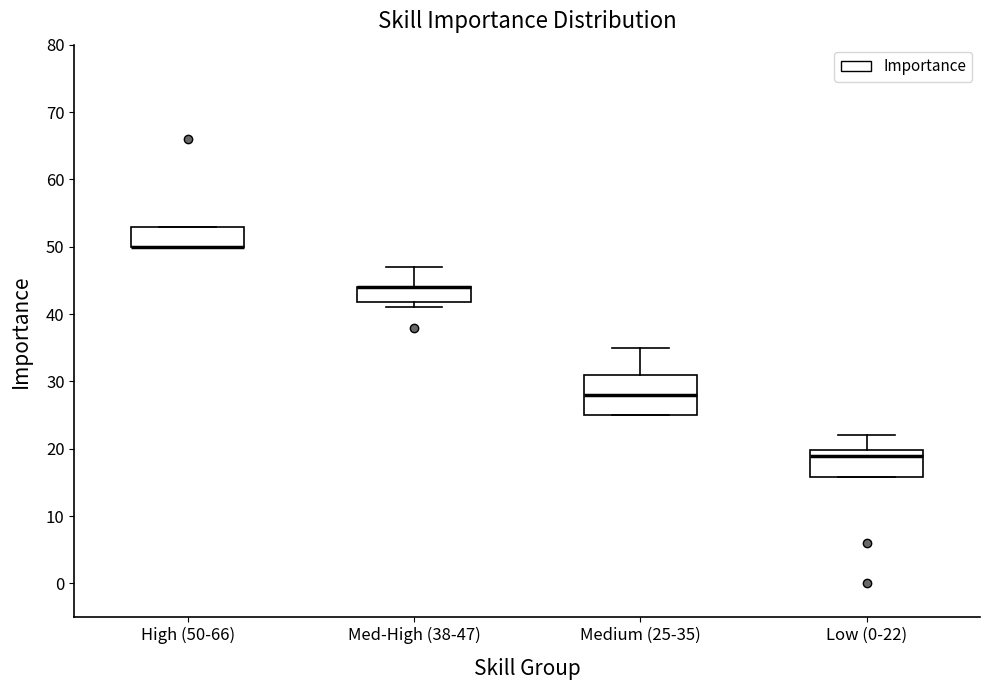

Reading left to right, read every box against the y-axis: the position of its median line, the range the box covers, and the ends of its whiskers. The values are not printed on the chart, so give them approximately, as read against the axis.

High (50-66): median 50 (drawn on the box's lower edge), box 50 to 53, whiskers 50 to 53
Med-High (38-47): median 44 (drawn on the box's upper edge), box 42 to 44, whiskers 41 to 47
Medium (25-35): median 28, box 25 to 31, whiskers 25 to 35
Low (0-22): median 19, box 16 to 20, whiskers 16 to 22